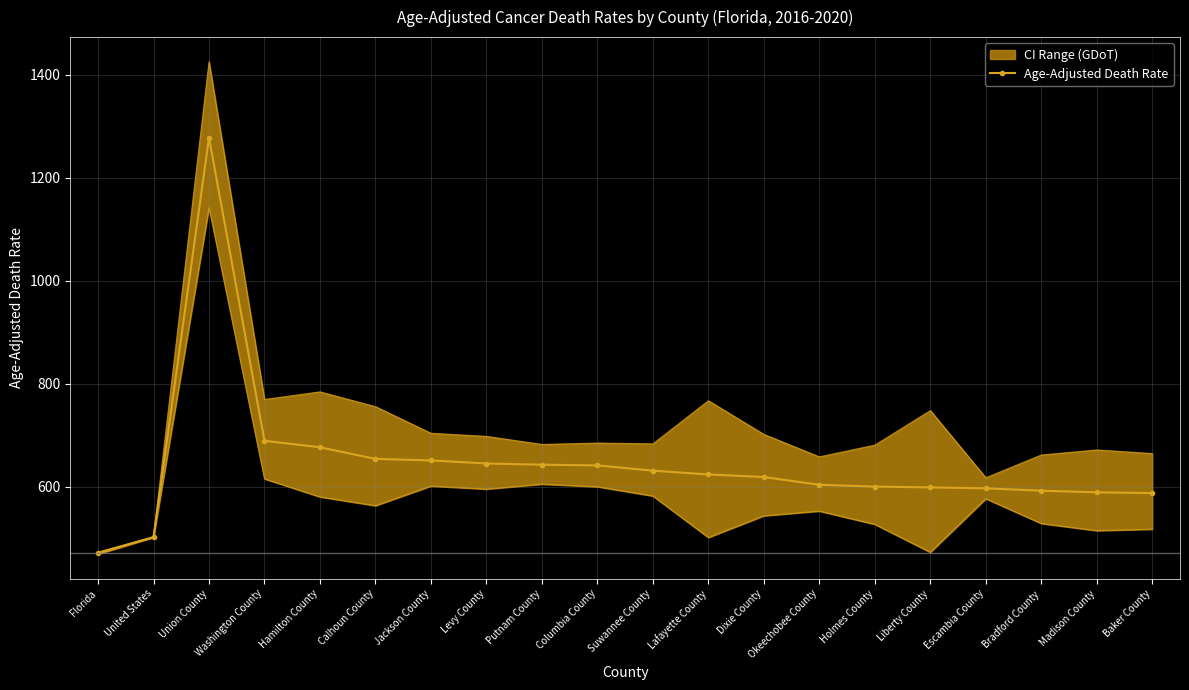

Where is the first local maximum?

Union County